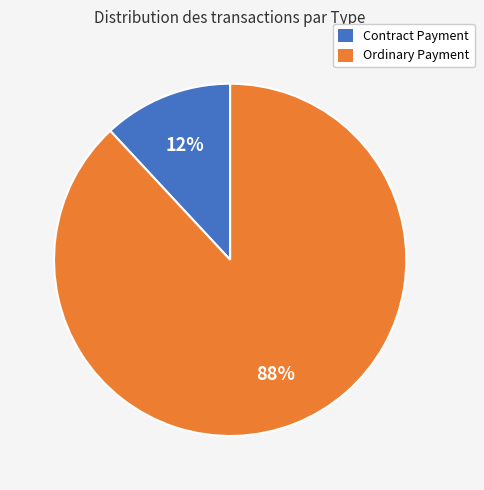

To the nearest percent, what is the combined percentage of Contract Payment and Ordinary Payment?

100%